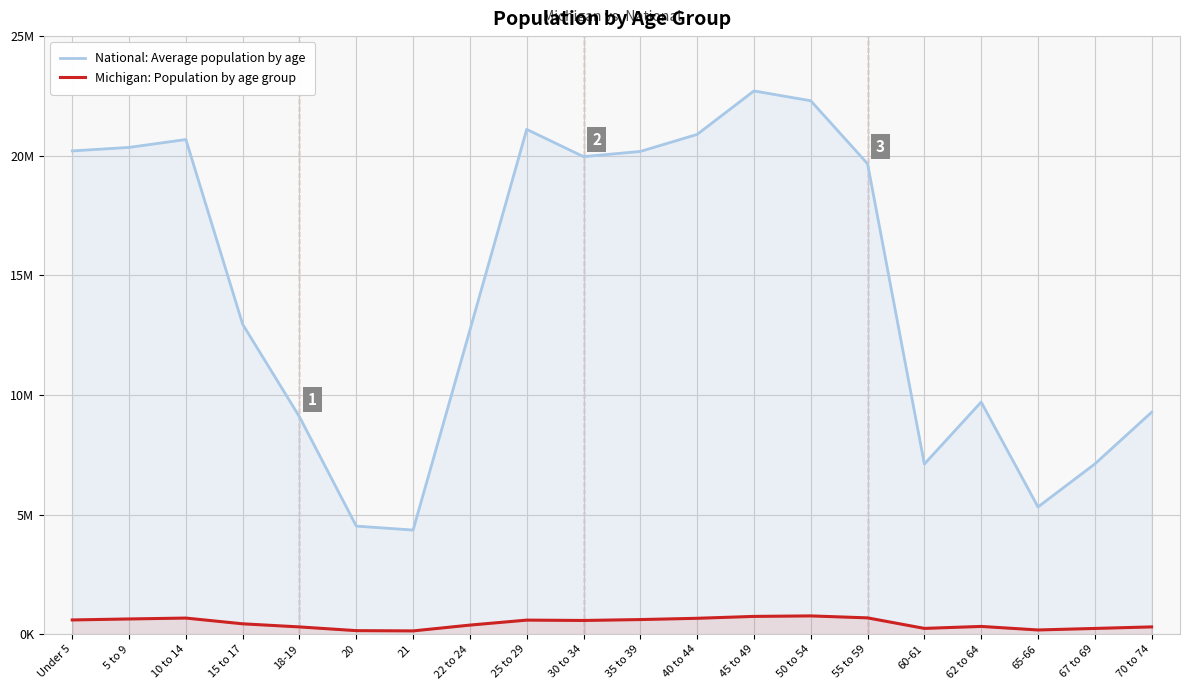

Reading left to right, extract all data points from this chart.

National: Average population by age: Under 5=20201362	5 to 9=20348657	10 to 14=20677194	15 to 17=12954254	18-19=9086089	20=4519129	21=4354294	22 to 24=12712576	25 to 29=21101849	30 to 34=19962099	35 to 39=20179642	40 to 44=20890964	45 to 49=22708591	50 to 54=22298125	55 to 59=19664805	60-61=7113727	62 to 64=9704197	65-66=5319902	67 to 69=7115361	70 to 74=9278166
Michigan: Population by age group: Under 5=596286	5 to 9=637784	10 to 14=675216	15 to 17=434782	18-19=304817	20=149350	21=138484	22 to 24=381238	25 to 29=589583	30 to 34=574566	35 to 39=612493	40 to 44=665481	45 to 49=744581	50 to 54=765452	55 to 59=683186	60-61=243067	62 to 64=325744	65-66=177313	67 to 69=241312	70 to 74=306084